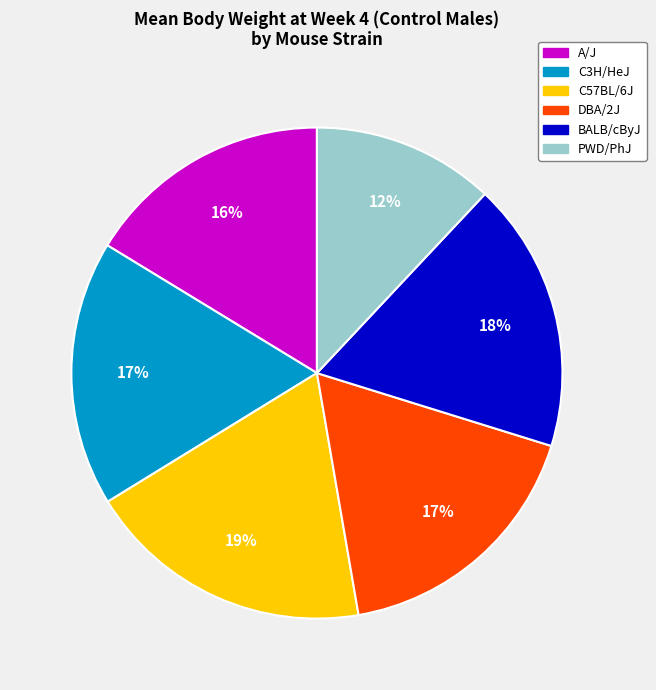

Which has a higher value, PWD/PhJ or BALB/cByJ?

BALB/cByJ